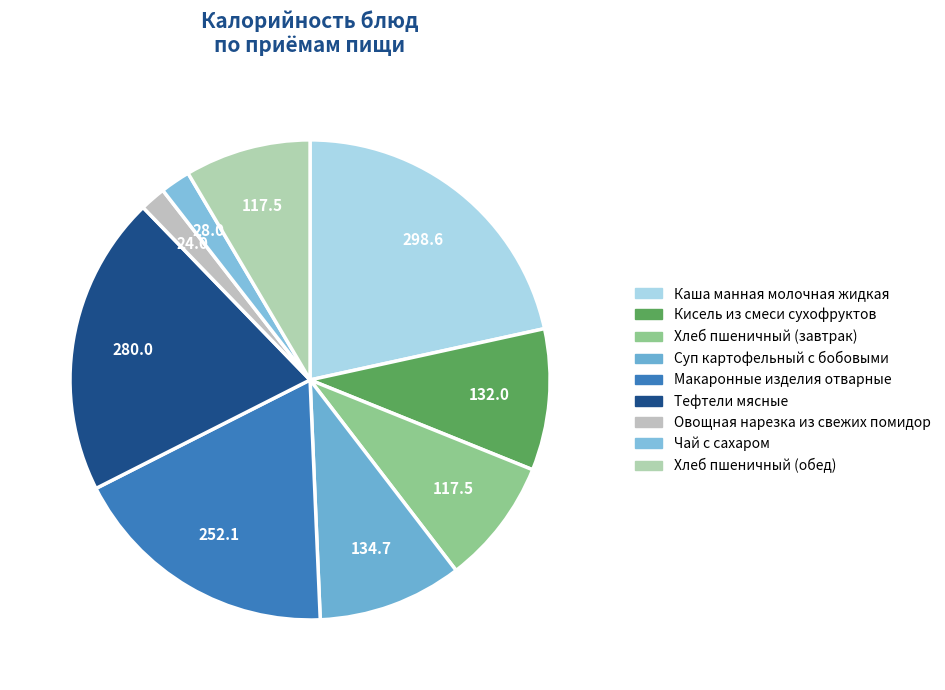

The Овощная нарезка из свежих помидор slice represents 7% of the pie. True or false?

False